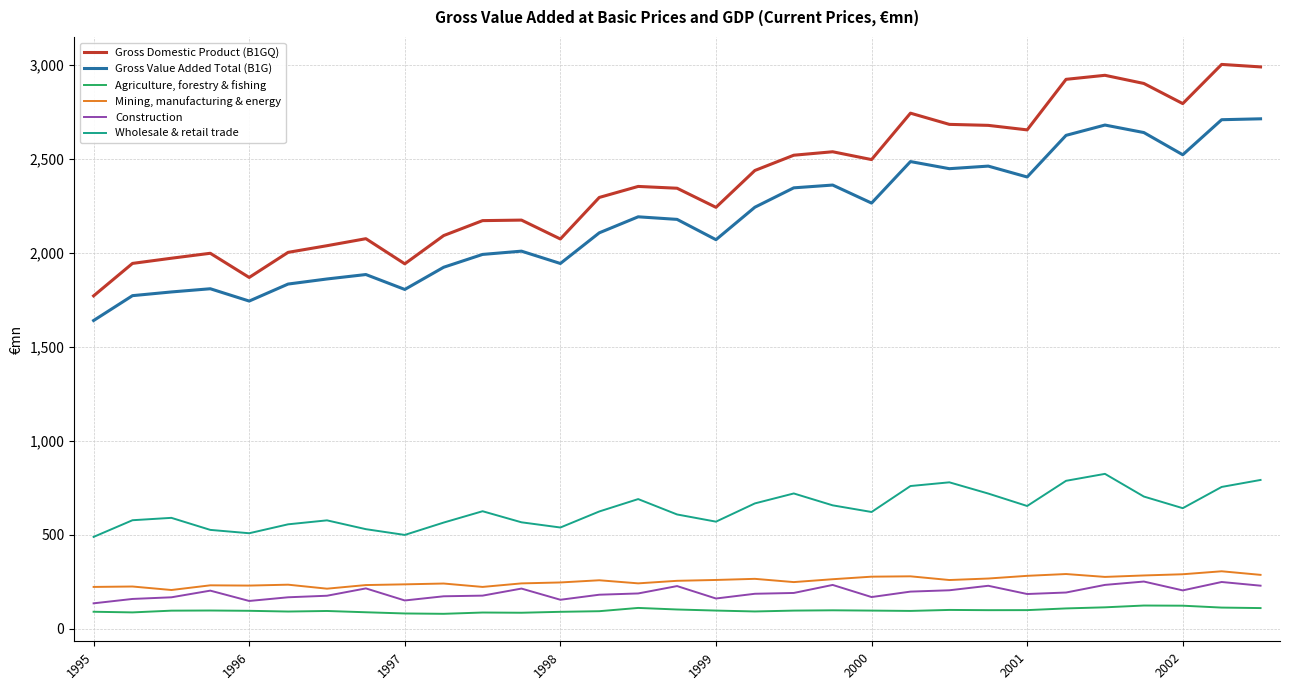

What is the smallest value displayed?

78.5